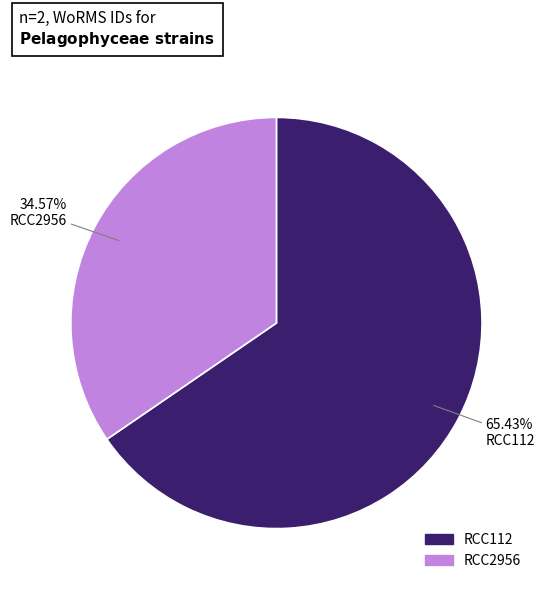

Is there a majority slice in this chart?

Yes